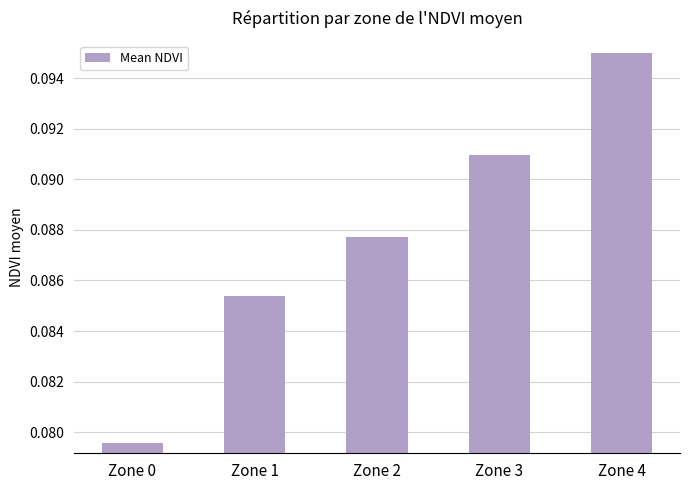

Which label corresponds to the largest value in the chart?

Zone 4